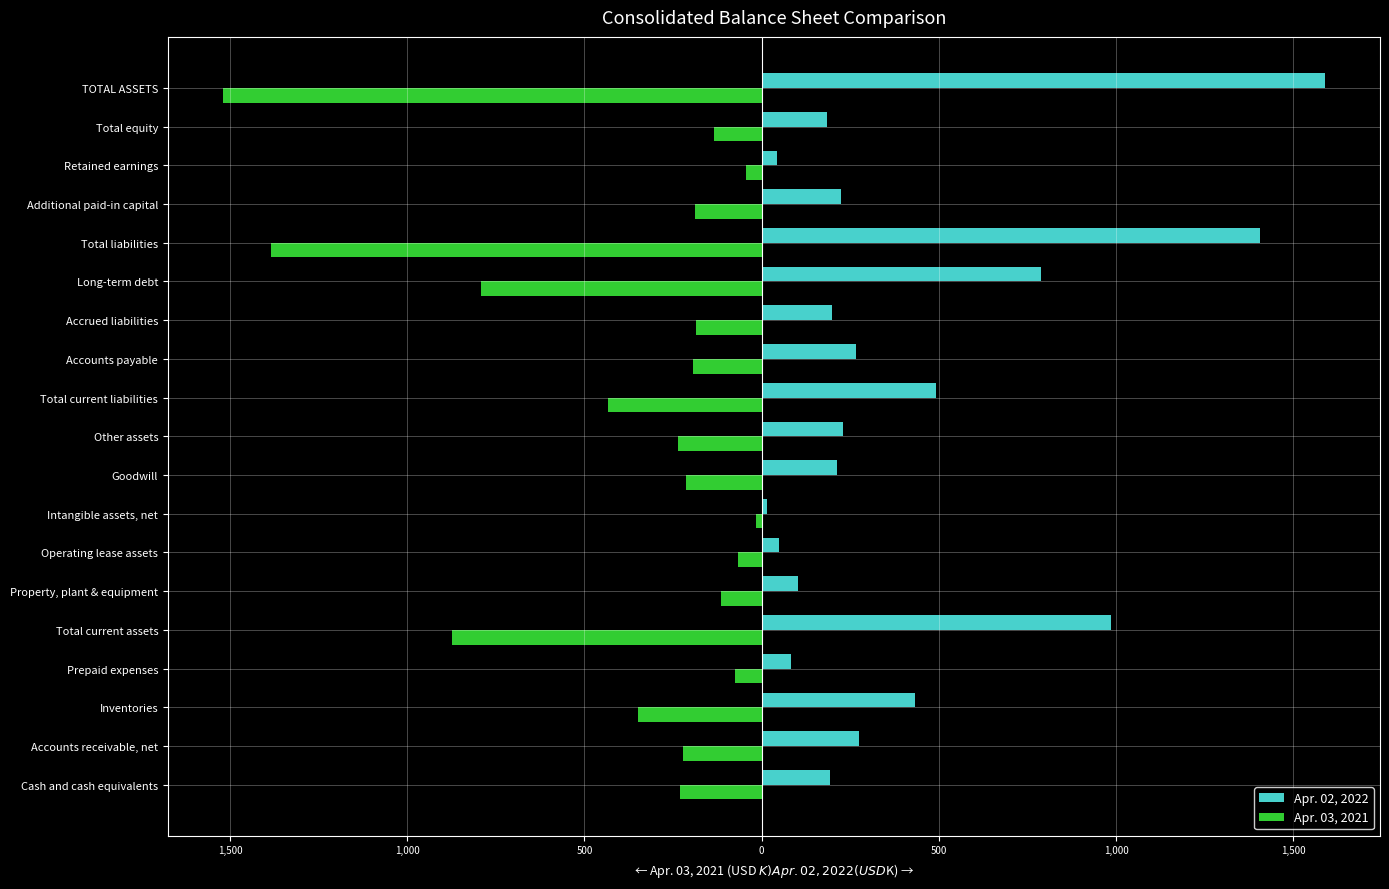

What are all the series names shown in the legend?

Apr. 02, 2022, Apr. 03, 2021